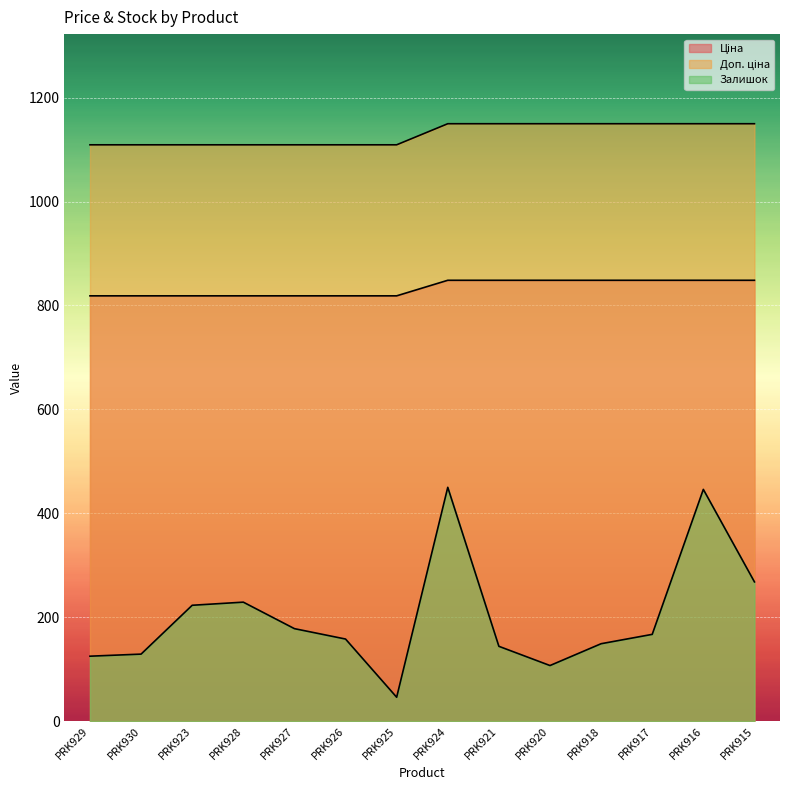

Between PRK930 and PRK928, which series saw the biggest shift?

Залишок